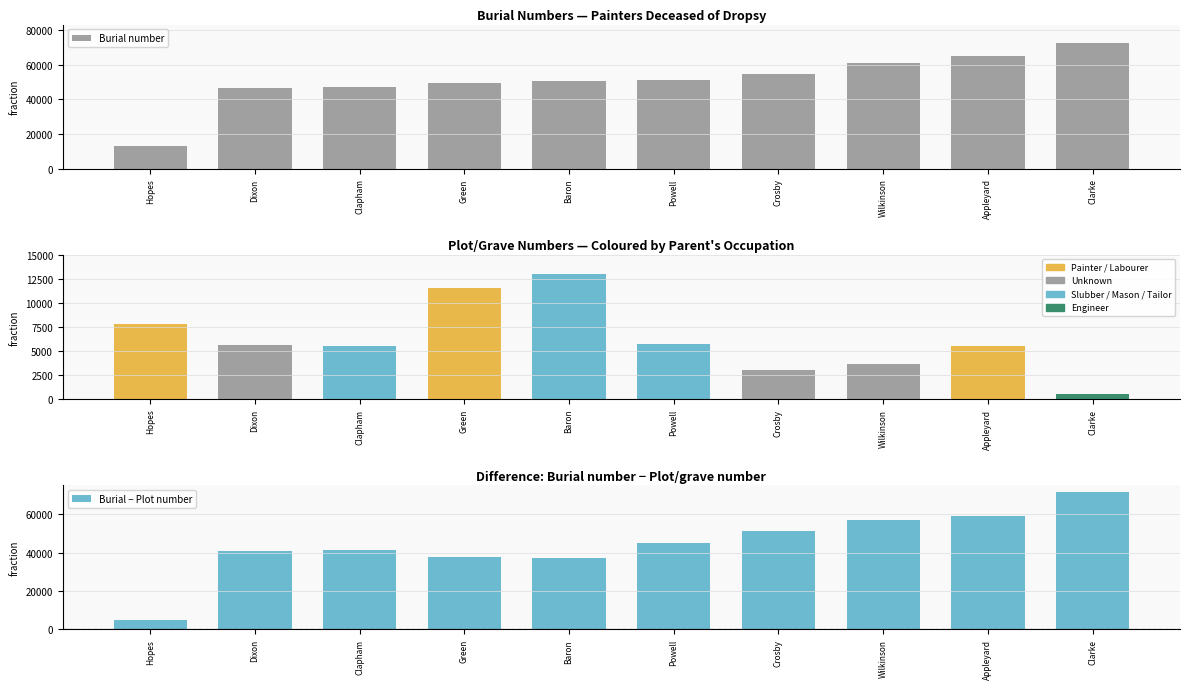

Rank the series at Appleyard from highest to lowest value.

Burial number, Burial − Plot number, Plot/grave number